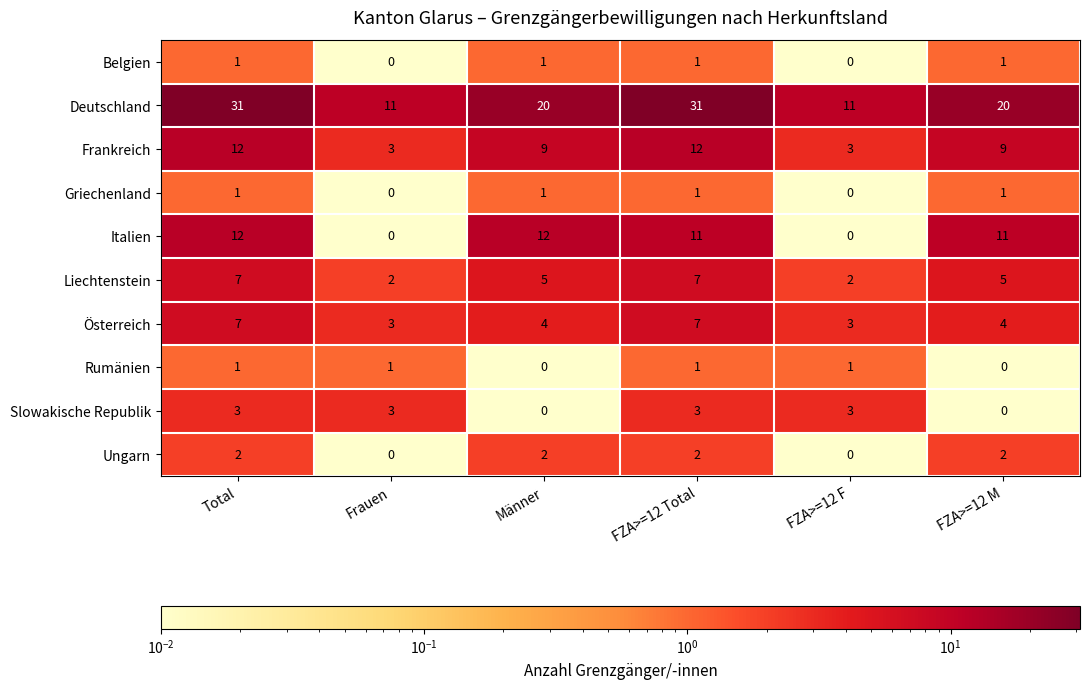

Which series has the widest spread of values?

Deutschland